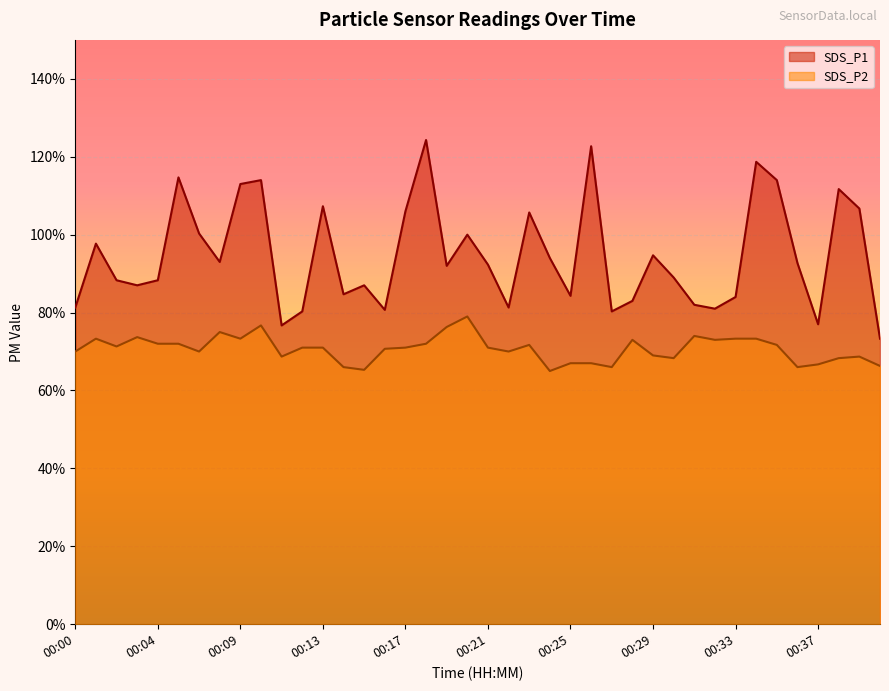

At how many categories does at least one series exceed 9?

21